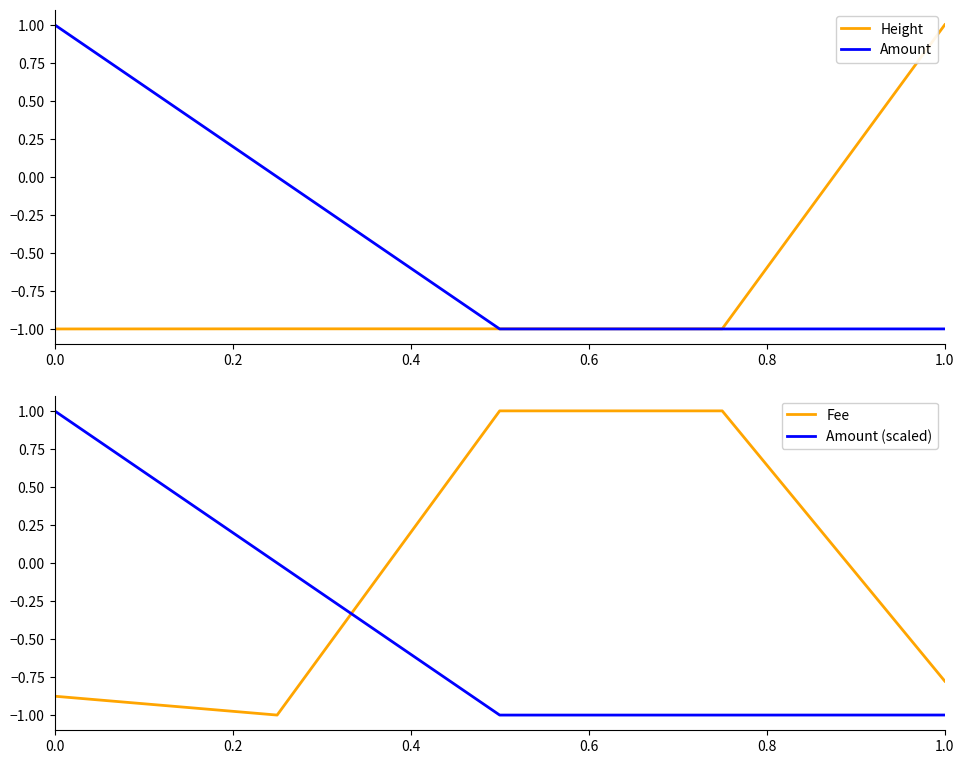

Is it true that Amount equals -1.5 at 1.0?

False